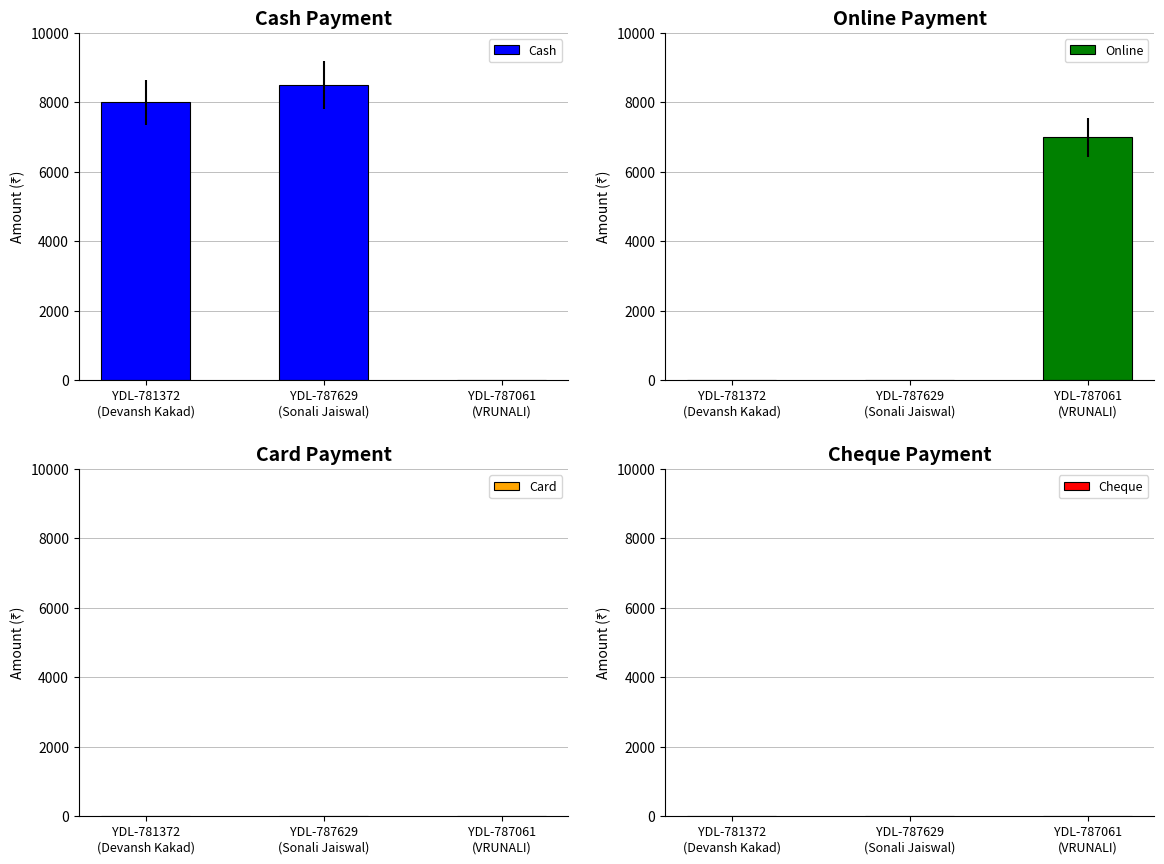

The value of Card at YDL-787061
(VRUNALI) is 0. True or false?

True